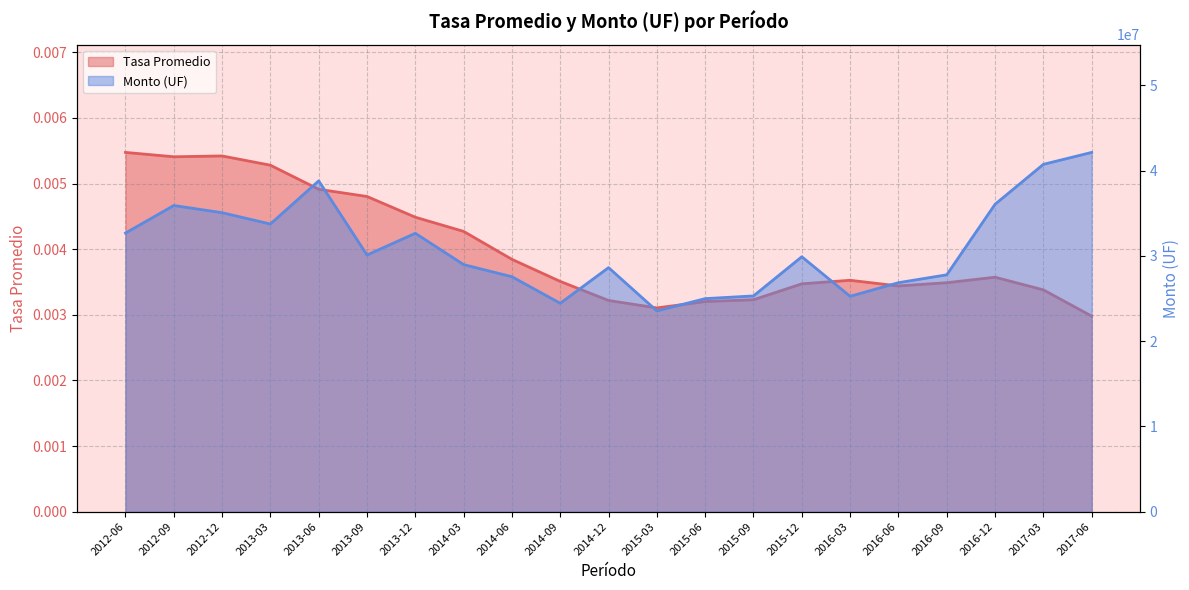

Reading left to right, list all the values displayed in this chart.

Tasa Promedio: 0.0	0.0	0.0	0.0	0.0	0.0	0.0	0.0	0.0	0.0	0.0	0.0	0.0	0.0	0.0	0.0	0.0	0.0	0.0	0.0	0.0
Monto (UF): 32679092.2	35912267.8	35068126.4	33740175.8	38801966.7	30105193.9	32654211.8	28980137.1	27556037.9	24443146.5	28626882.1	23547591.1	24988689.9	25305822.7	29900931.0	25261212.6	26859859.2	27783133.1	36055130.8	40741574.3	42140096.7